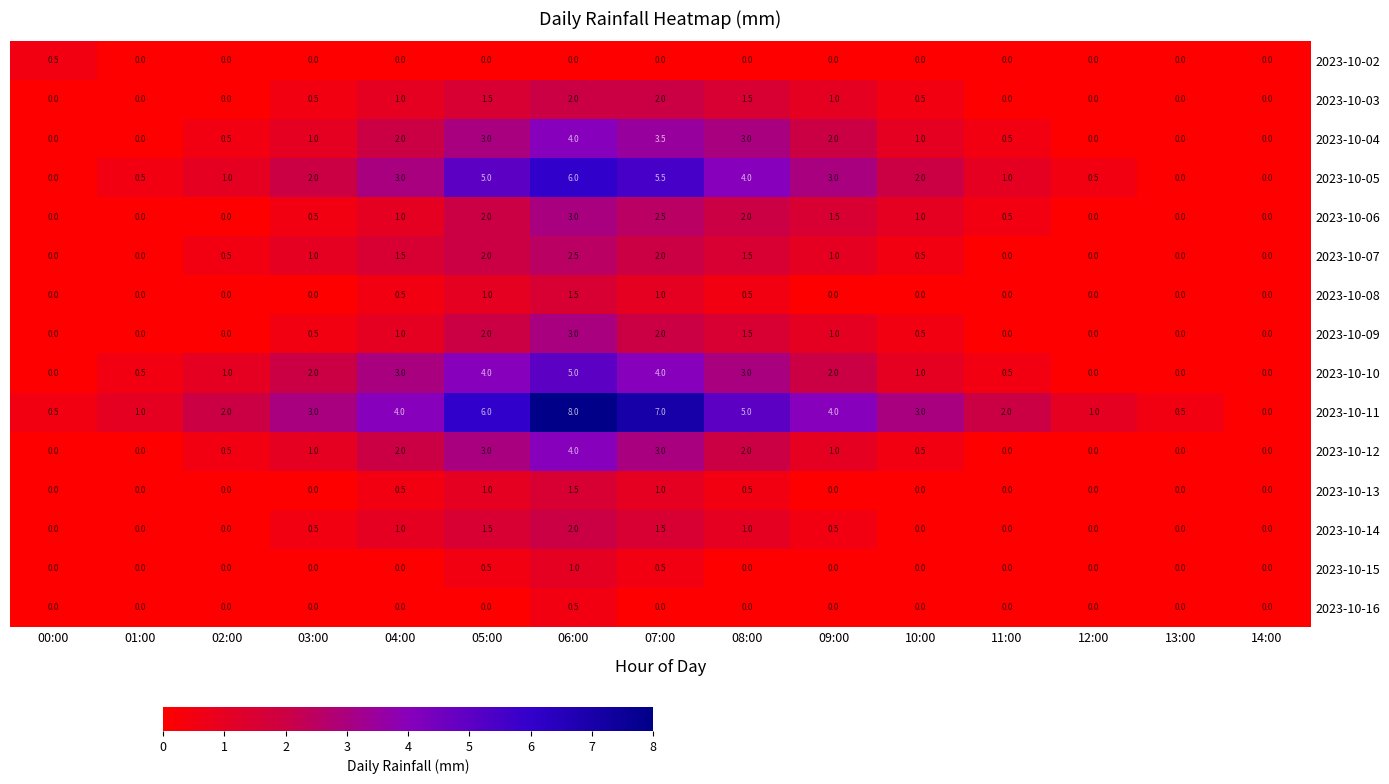

What is the total value across all series at 02:00?

5.5